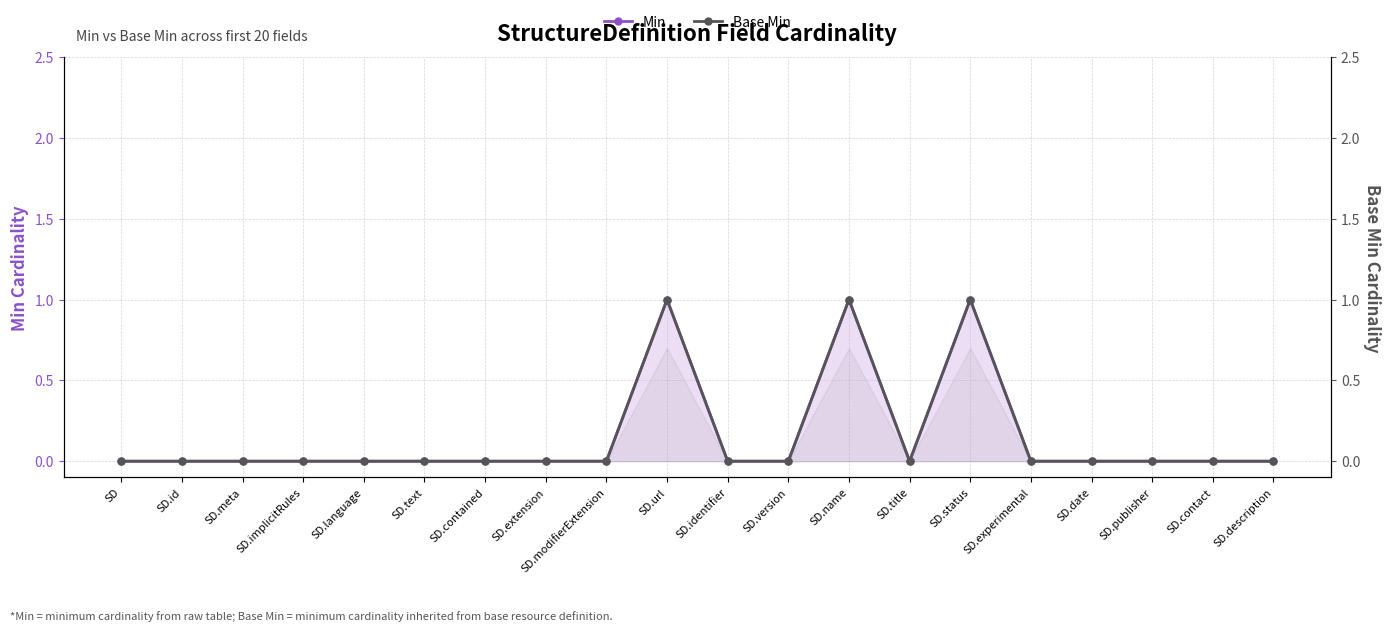

How many positive values does the Min series have?

3